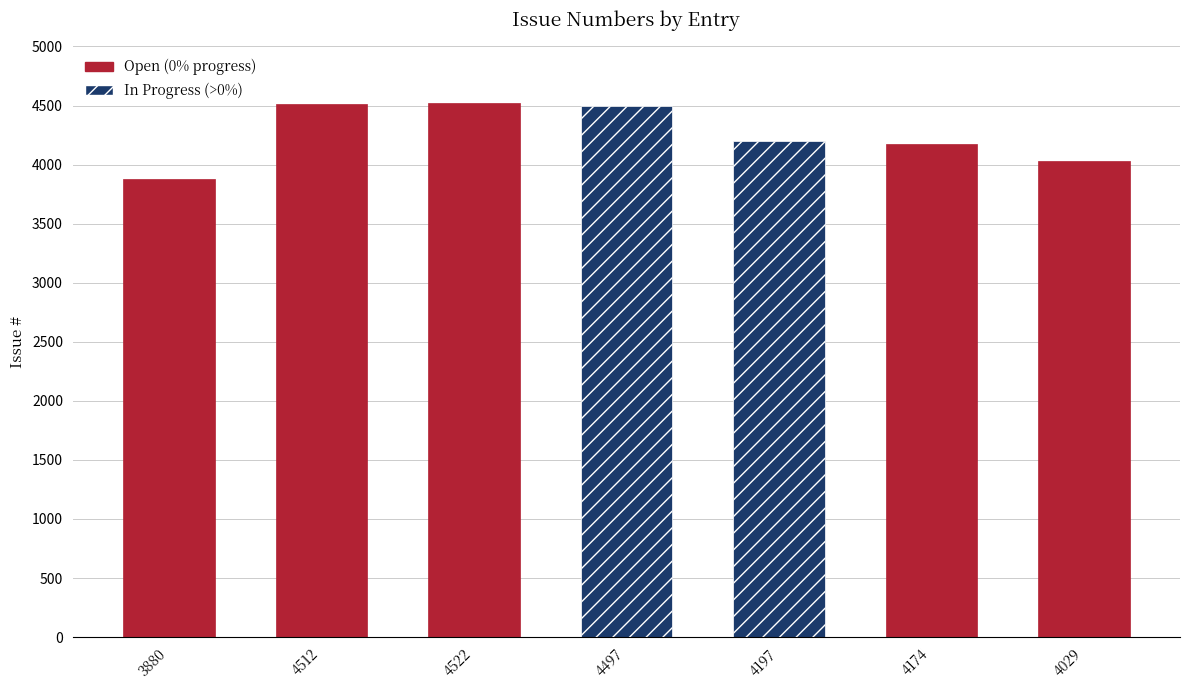

What is the difference between the maximum and second lowest values?

493